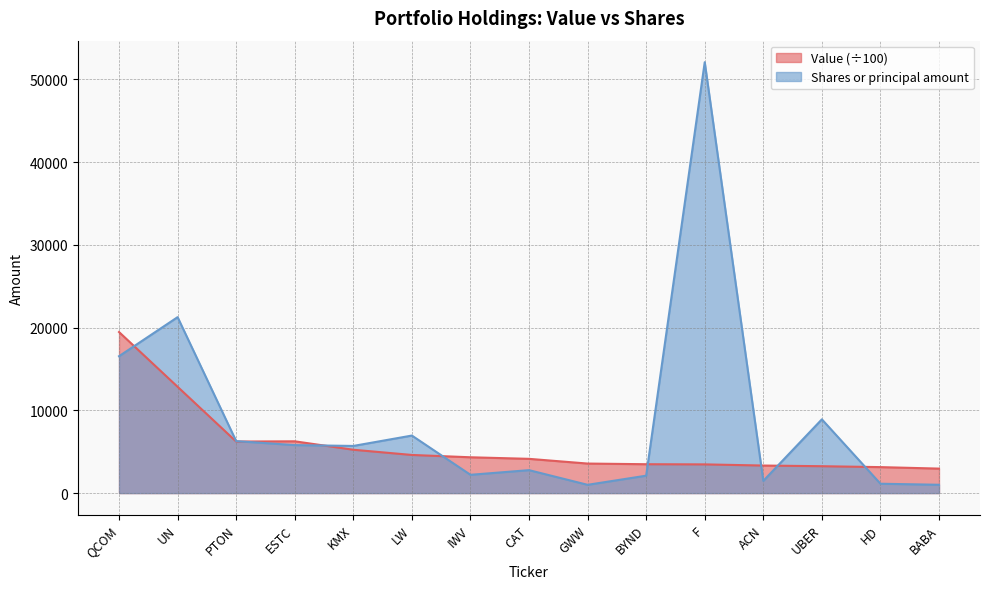

Rank the series by their maximum value, from lowest to highest.

Value (÷100), Shares or principal amount